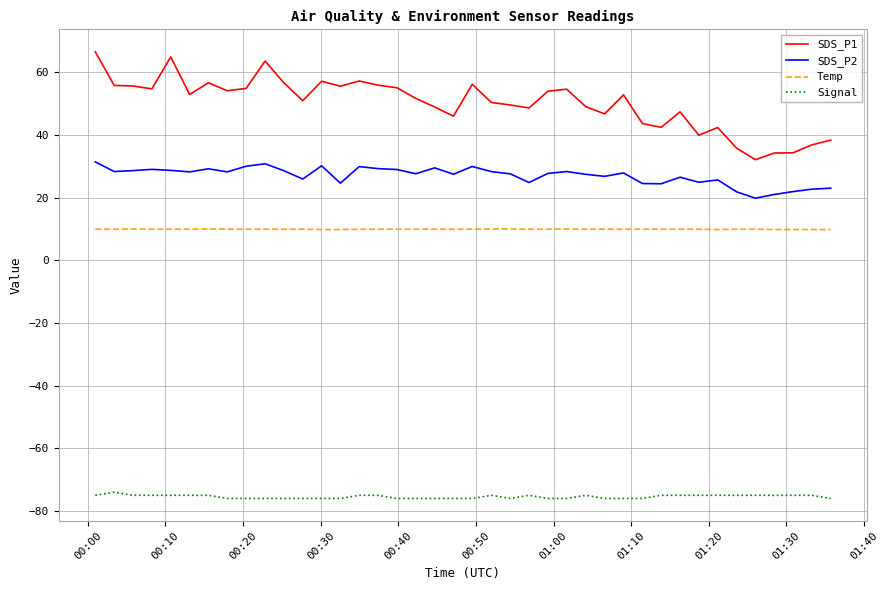

What is the difference between the maximum and minimum values in the SDS_P1 series?

34.4